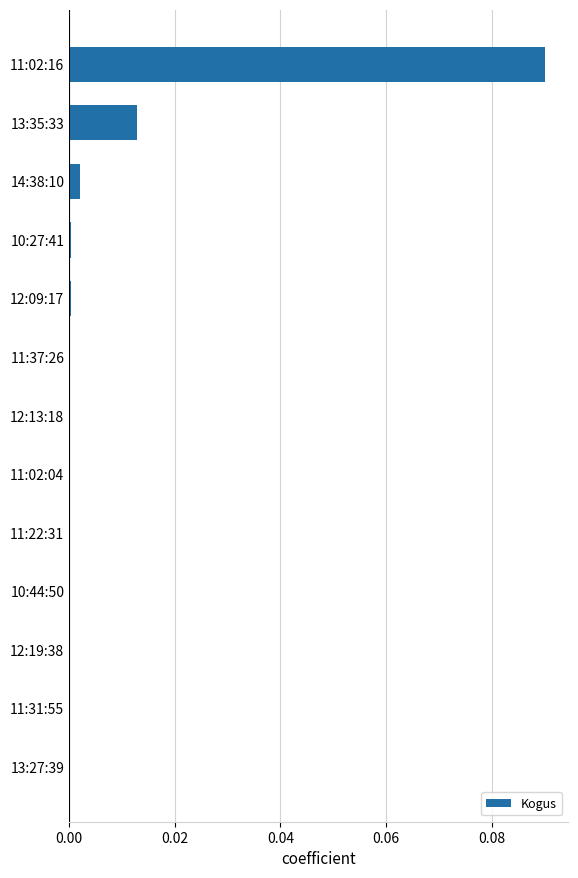

At which category does the chart reach its peak across all series?

11:02:16